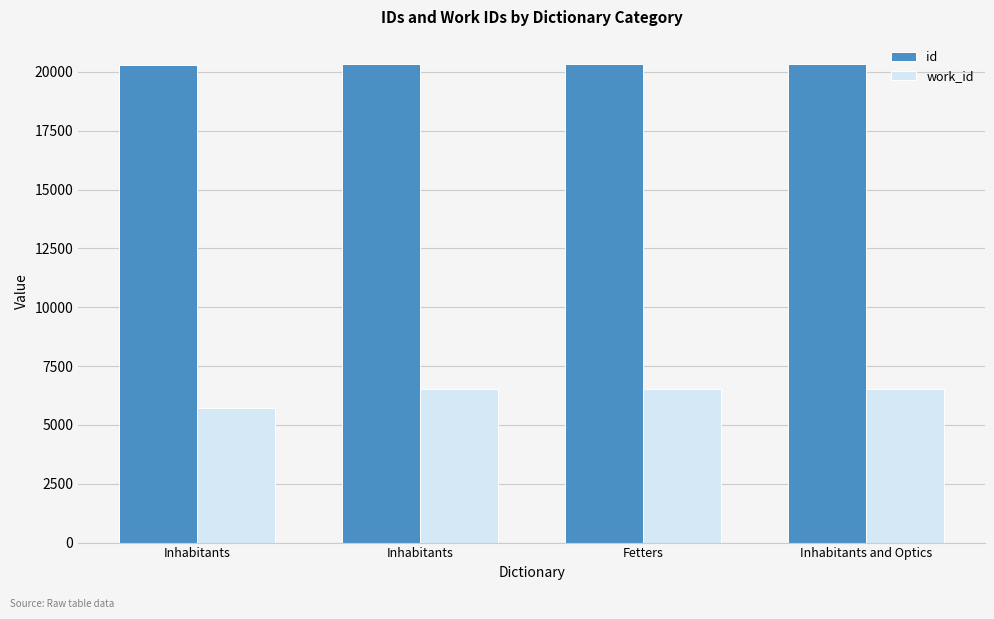

Which series changed the most between Inhabitants and Inhabitants and Optics?

id